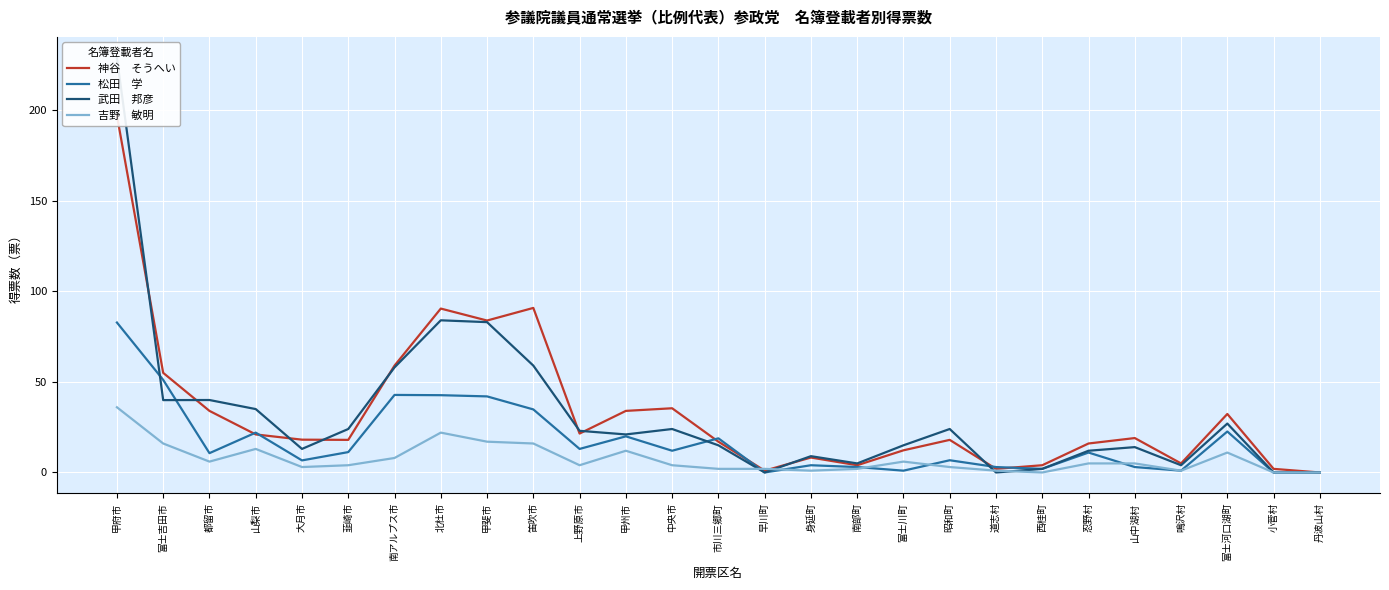

After their last crossing, which series has the higher values: 松田　学 or 神谷　そうへい?

神谷　そうへい